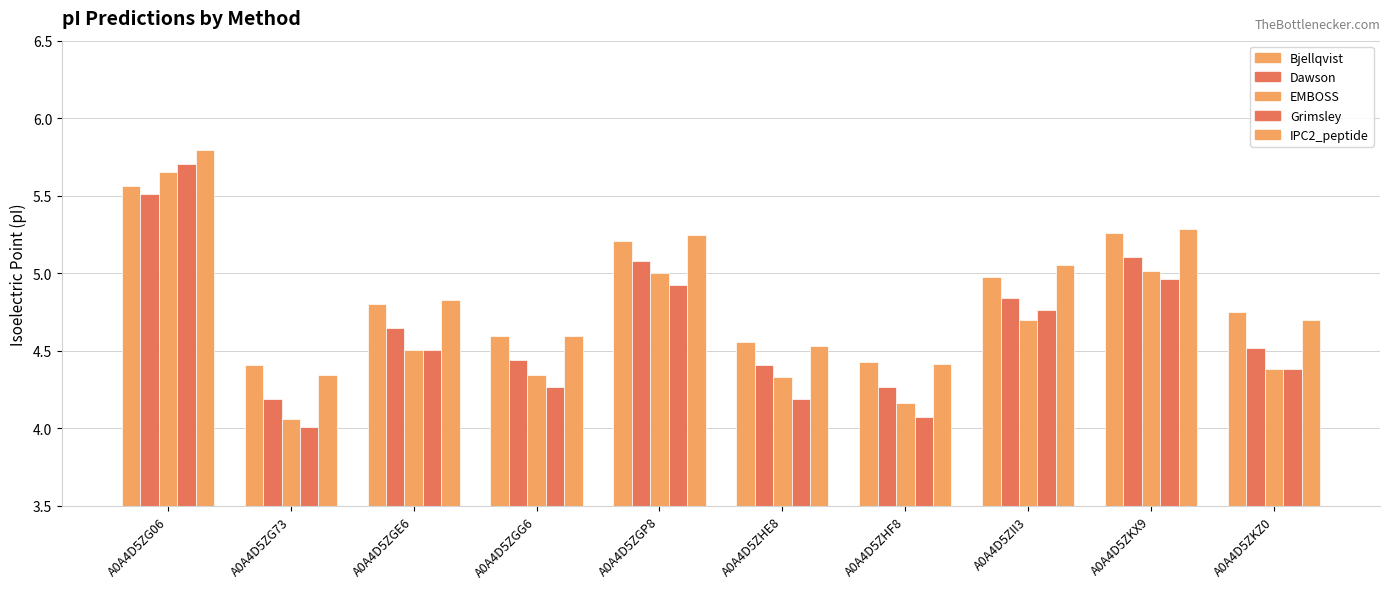

At which label does IPC2_peptide reach its peak?

A0A4D5ZG06